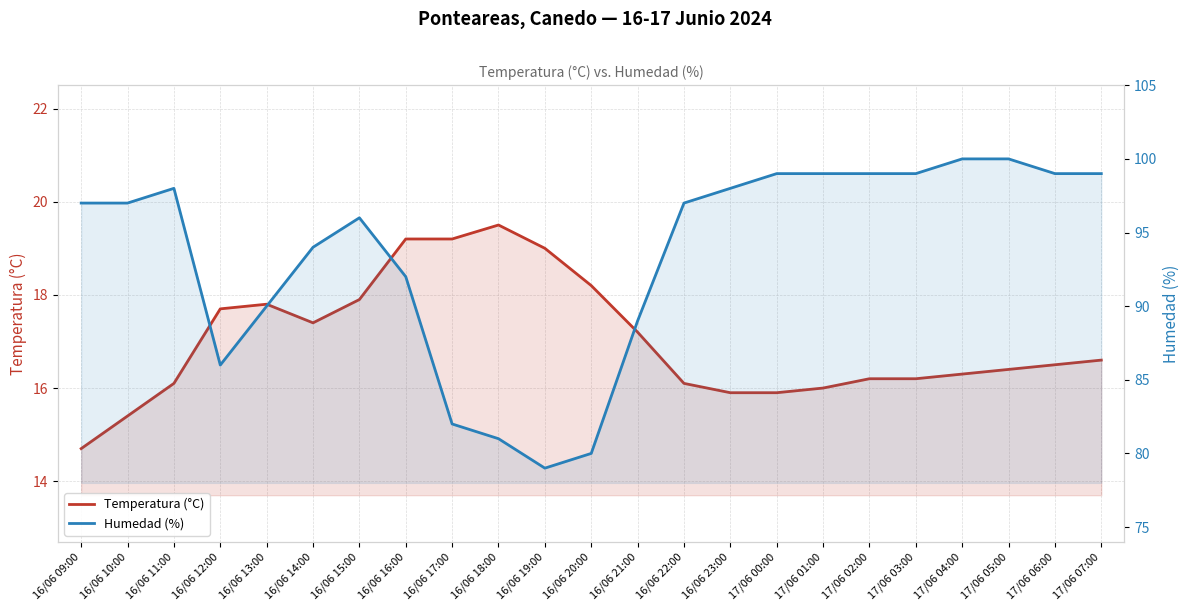

Is it true that Humedad (%) equals 80.0 at 16/06 20:00?

True